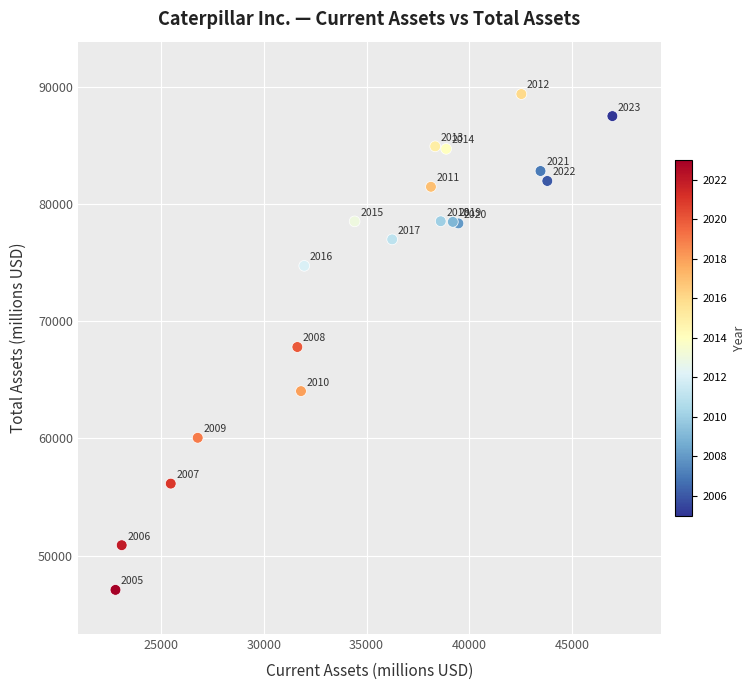

What Y value in the scatter plot is closest to 68212?

67782